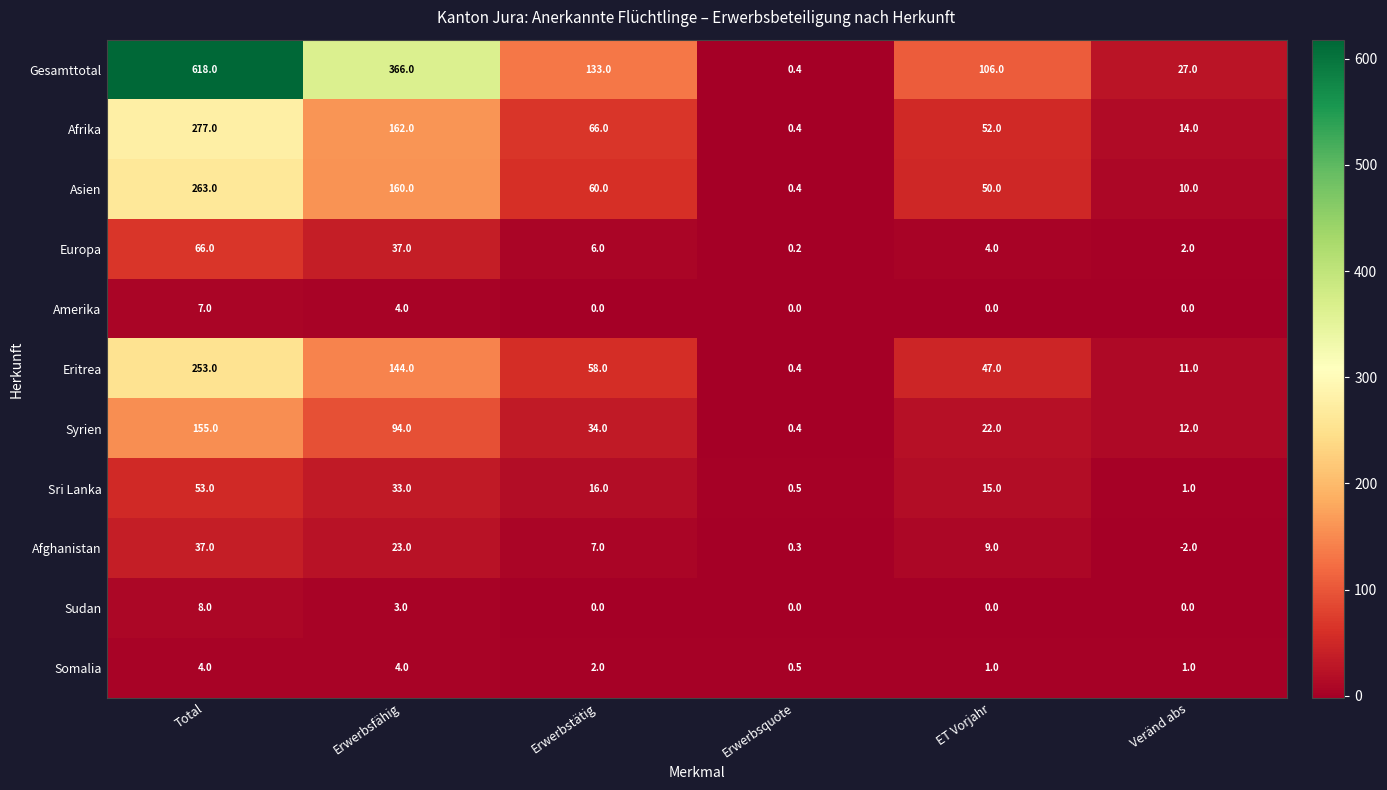

How many distinct data groups are displayed?

11